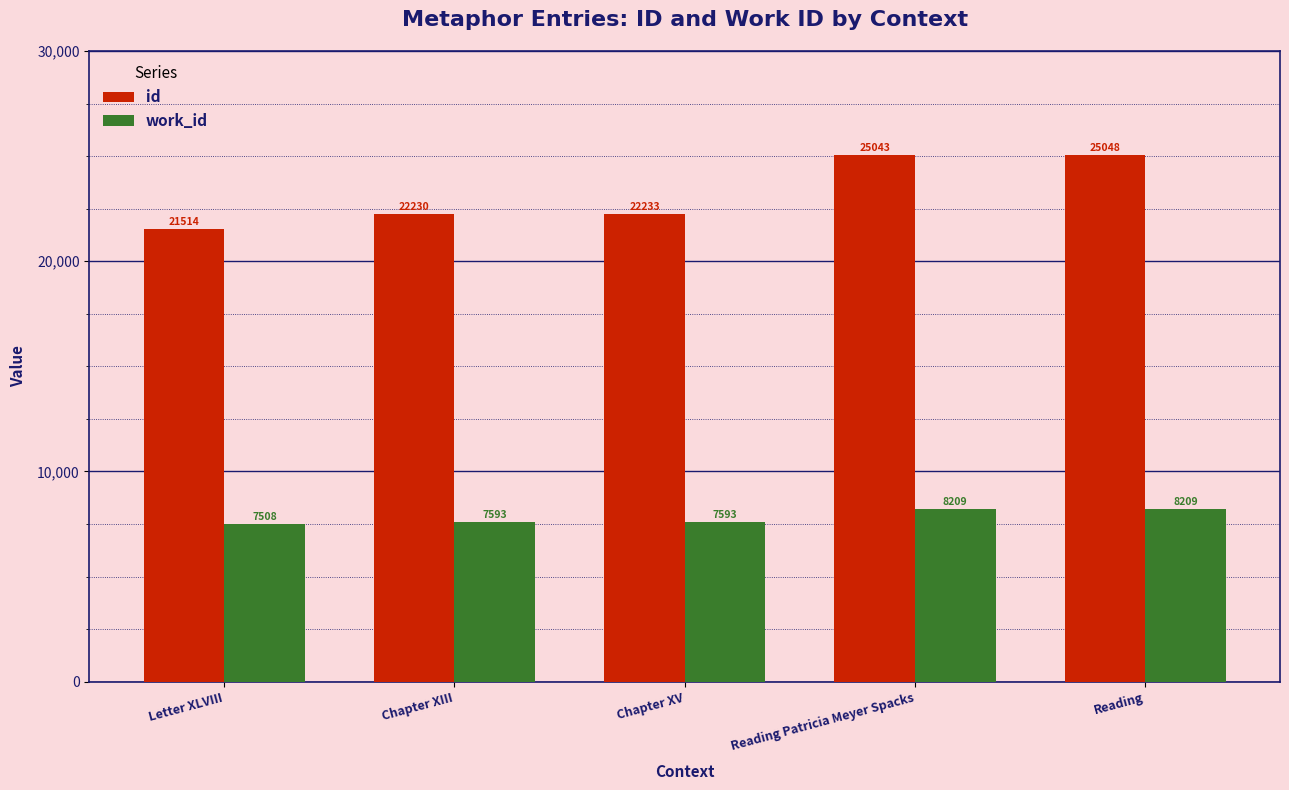

What is the value of the work_id bar at the 5th from the left?

8209